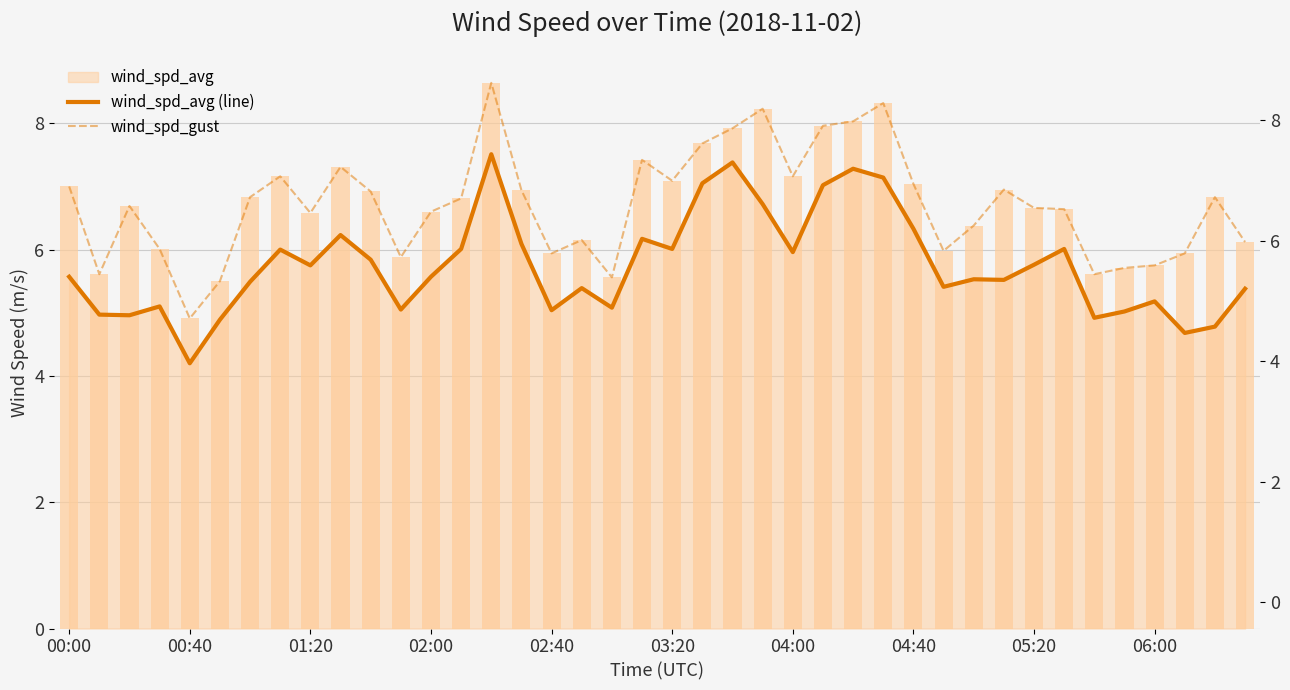

Which series changed the most between 17 and 34?

wind_spd_gust